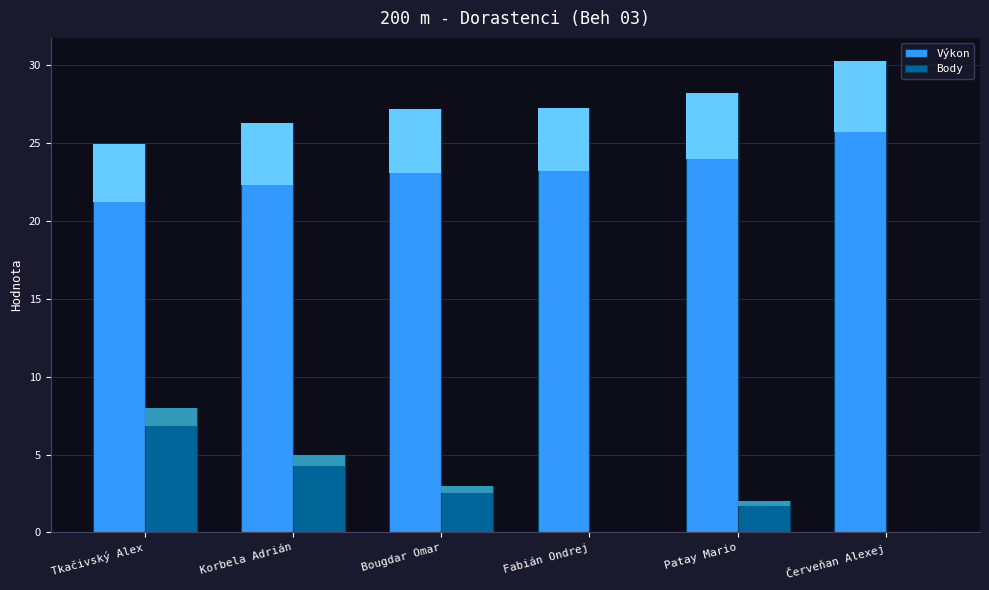

Which category has the lowest value across all series?

Fabián Ondrej